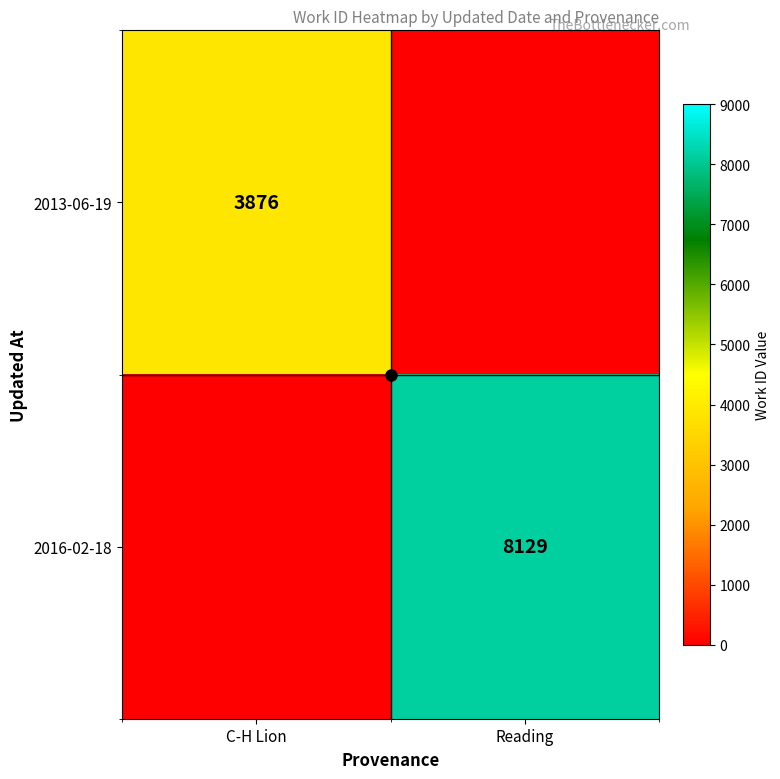

At which category is the sum across all series the highest?

Reading